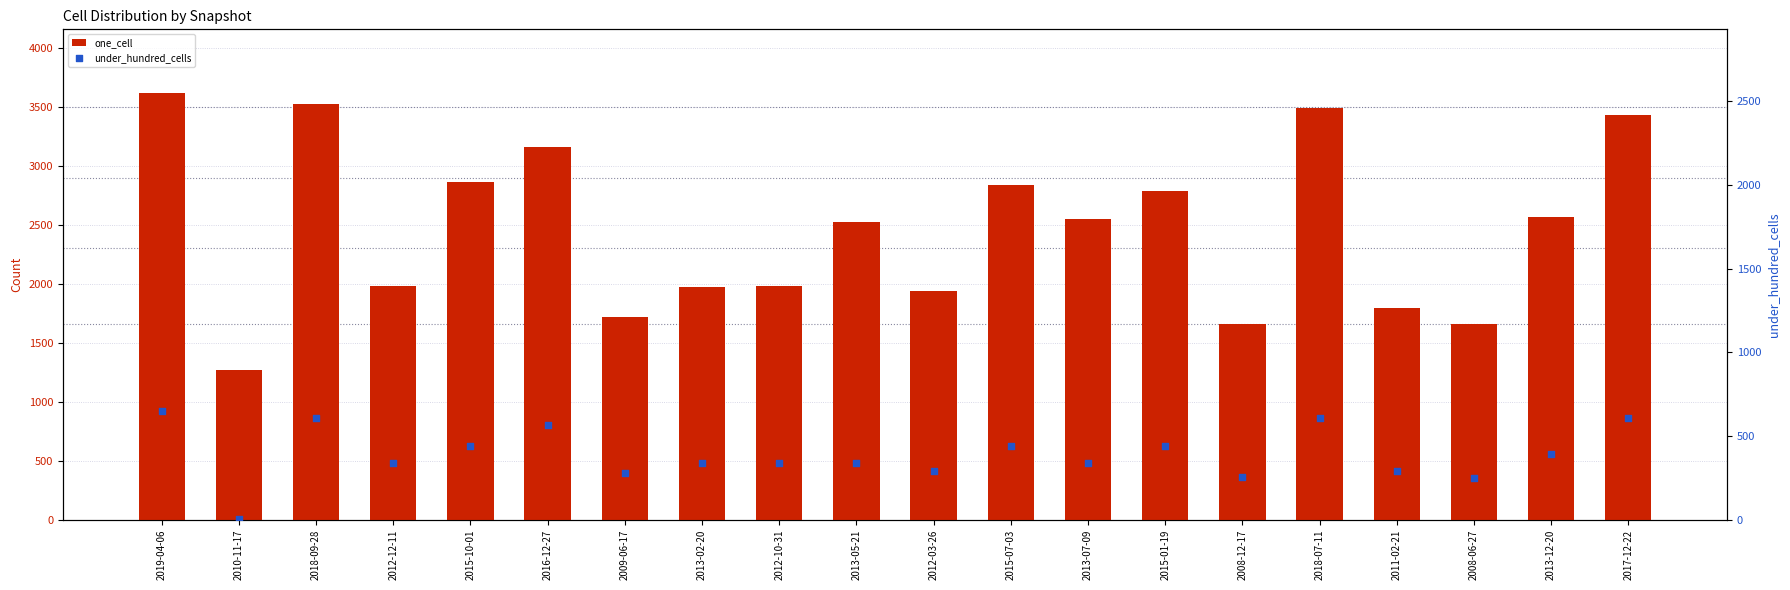

Which series contains the highest Y value?

one_cell